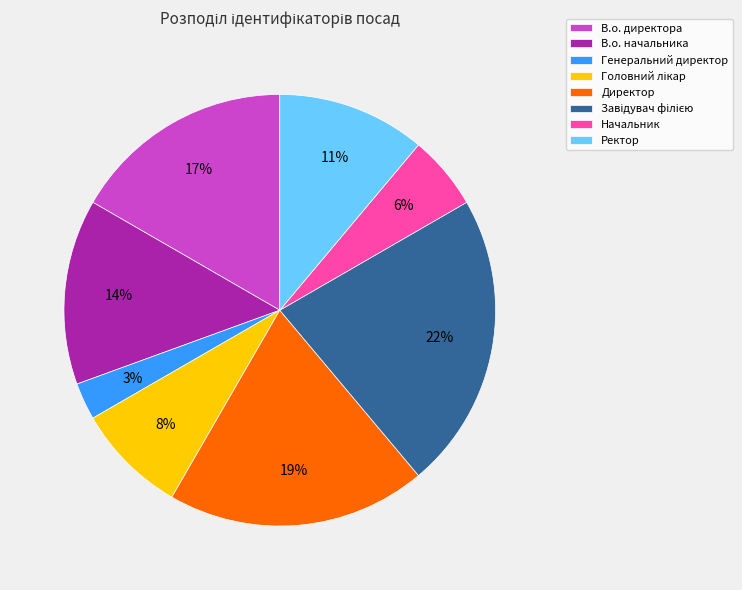

Does Генеральний директор account for over 50% of the chart?

No